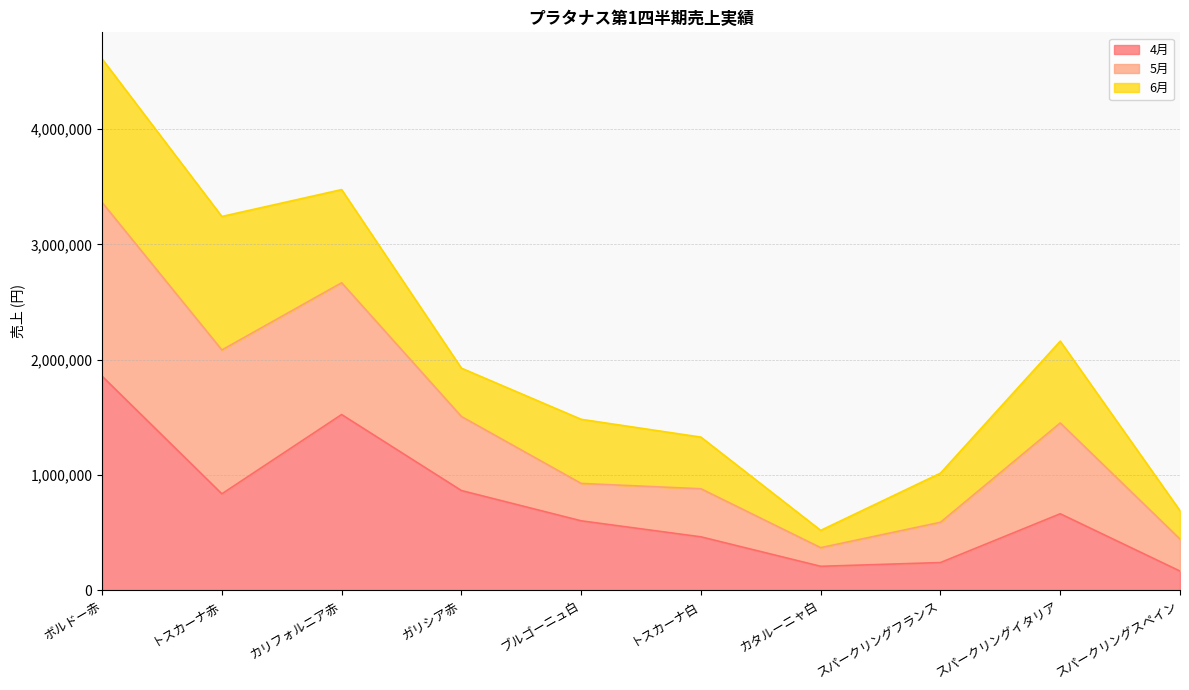

What is the difference between the highest and lowest values at ボルドー赤?

2751840